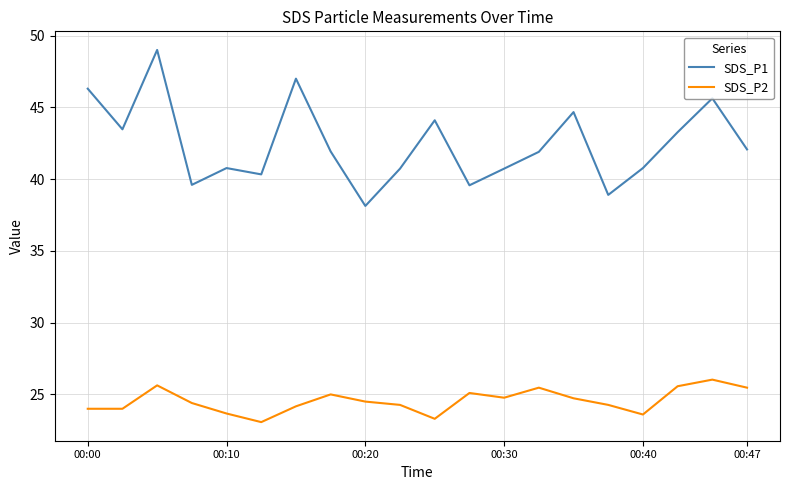

What is the difference between the maximum and minimum values in the SDS_P2 series?

3.0